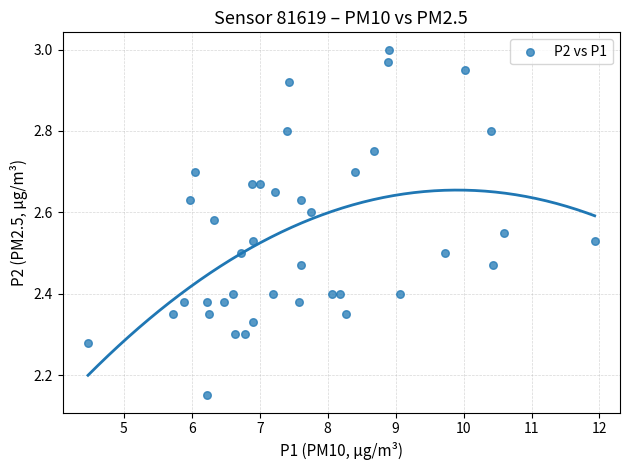

What is the range of X values (max minus min)?

7.5